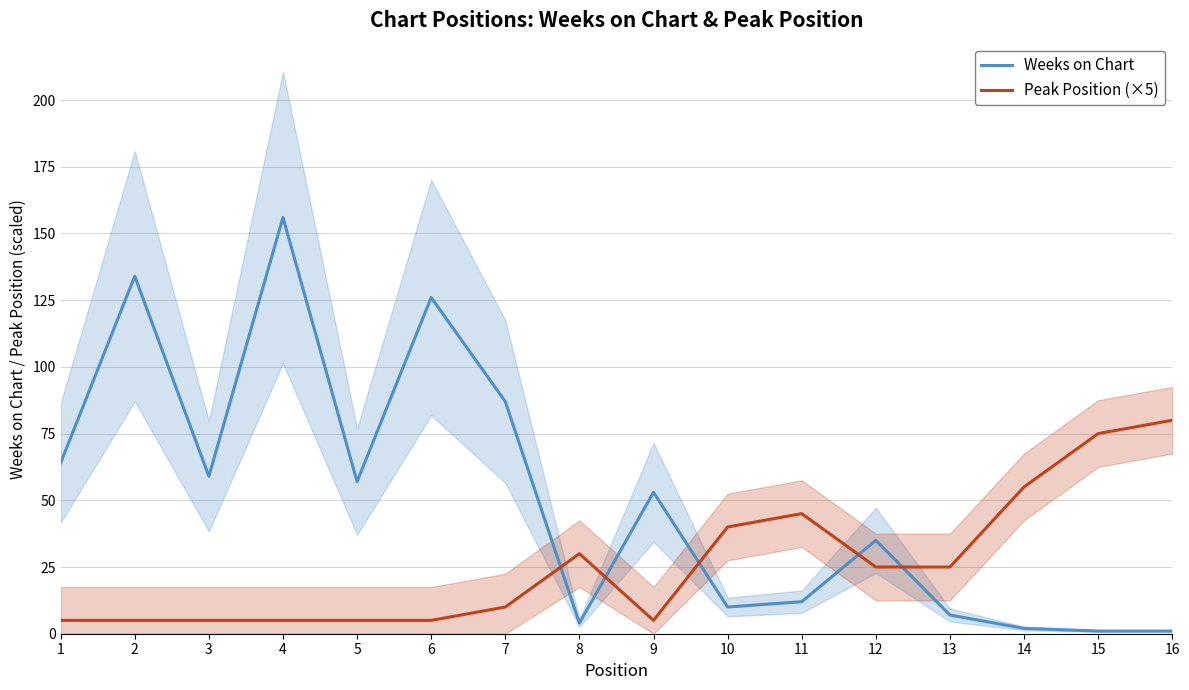

List the labels in order of Peak Position (×5) value, smallest first.

1, 2, 3, 4, 5, 6, 9, 7, 12, 13, 8, 10, 11, 14, 15, 16